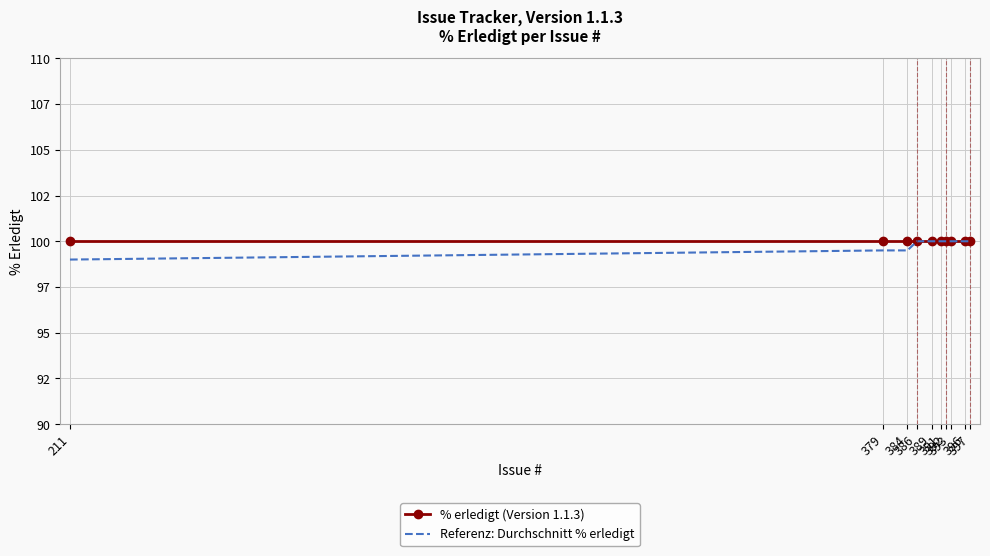

List the series in order of their peak value, lowest first.

% erledigt (Version 1.1.3), Referenz: Durchschnitt % erledigt